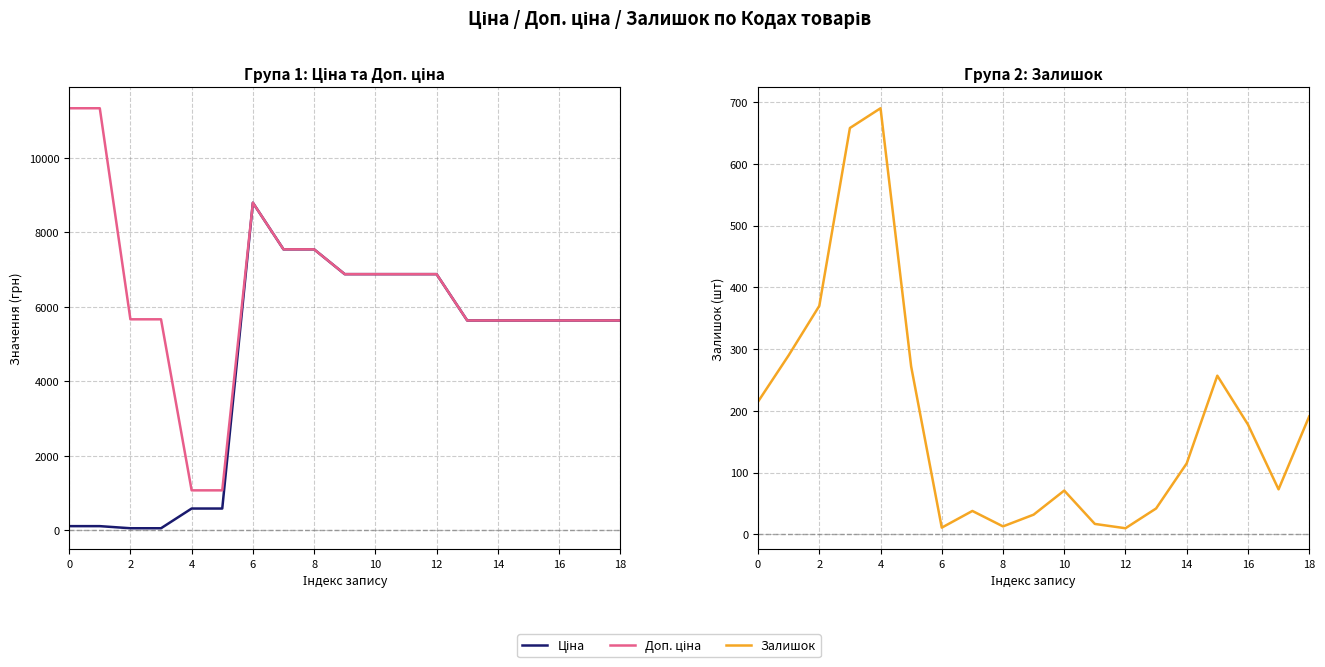

Reading left to right, extract all data points from this chart.

Ціна: 113.3	113.3	56.7	56.7	586.0	586.0	8797.6	7545.9	7545.9	6879.5	6879.5	6879.5	6879.5	5636.0	5636.0	5636.0	5636.0	5636.0	5636.0
Доп. ціна: 11334.0	11334.0	5667.0	5667.0	1074.5	1074.5	8797.6	7545.9	7545.9	6879.5	6879.5	6879.5	6879.5	5636.0	5636.0	5636.0	5636.0	5636.0	5636.0
Залишок: 215.0	290.0	370.0	658.0	690.0	272.0	11.0	38.0	13.0	32.0	71.0	17.0	10.0	42.0	115.0	257.0	178.0	73.0	191.0